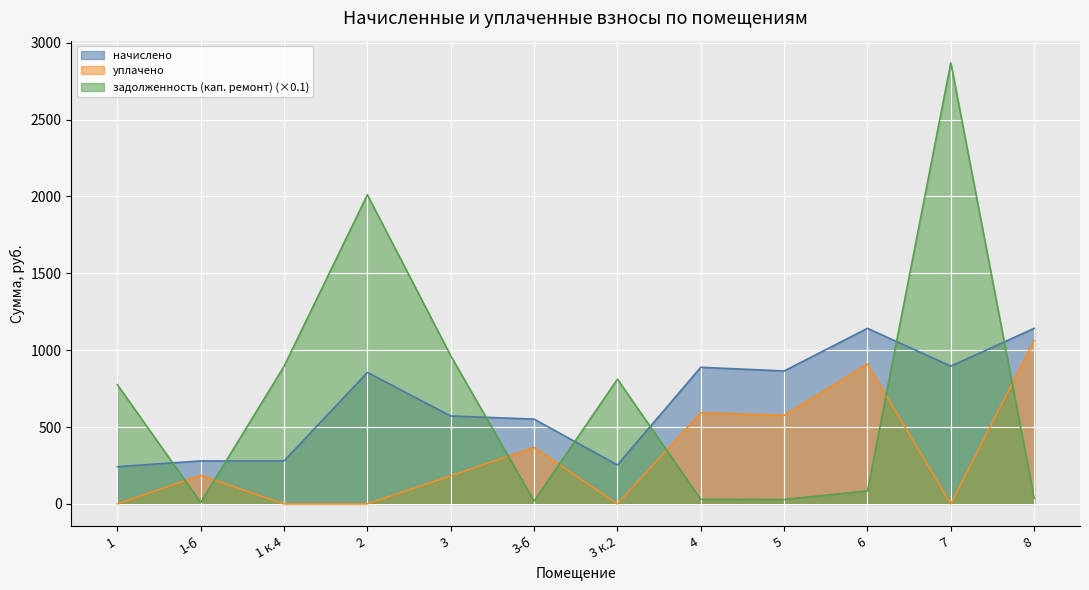

What are all the series names shown in the legend?

начислено, уплачено, задолженность (кап. ремонт) (×0.1)